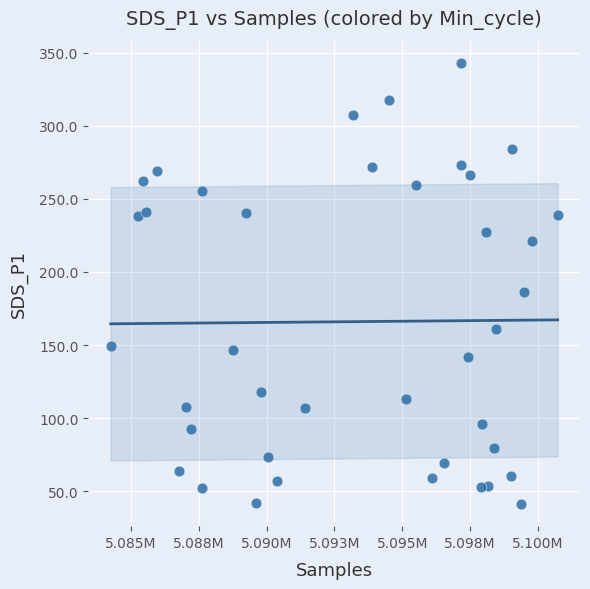

What is the range of Y values (max minus min)?

301.8